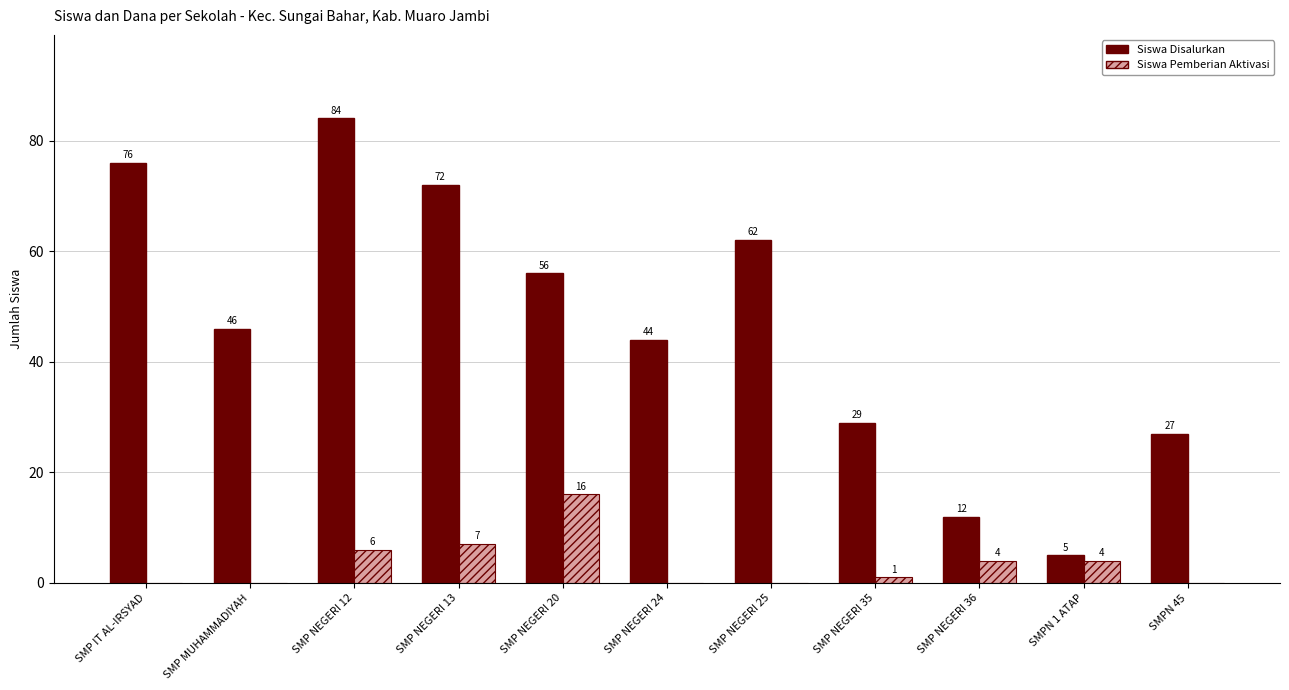

At which label does Siswa Pemberian Aktivasi reach its peak?

SMP NEGERI 20